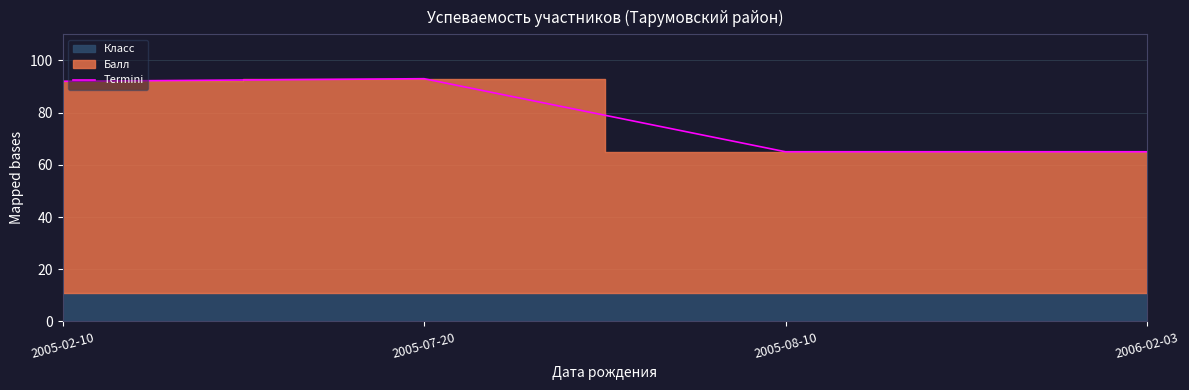

What is the value of the 3rd point from the left?

65